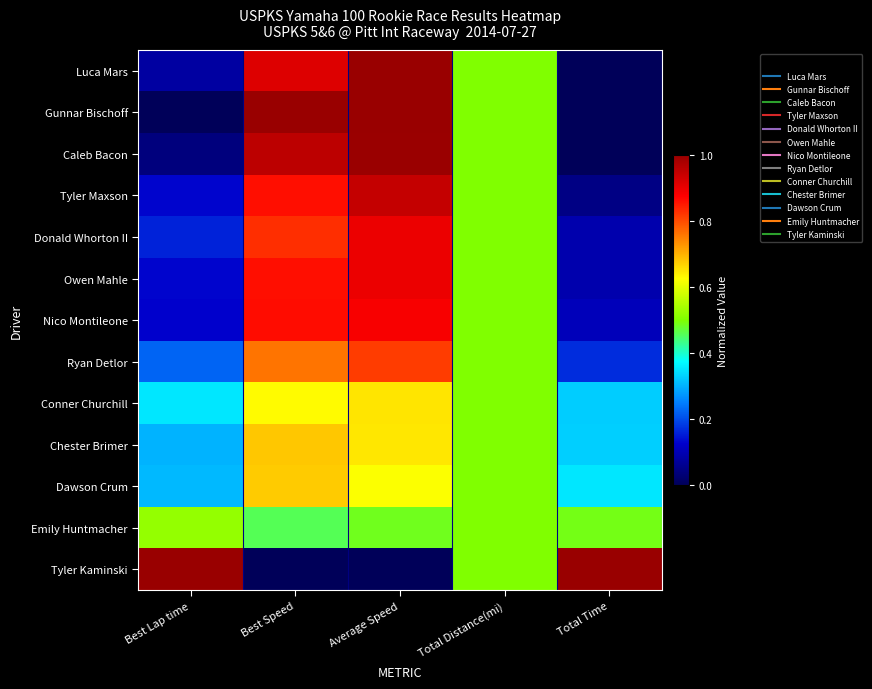

Reading left to right, transcribe all the data shown in this chart.

Luca Mars: Best Lap time=0.1	Best Speed=0.9	Average Speed=1.0	Total Distance(mi)=0.5	Total Time=0.0
Gunnar Bischoff: Best Lap time=0.0	Best Speed=1.0	Average Speed=1.0	Total Distance(mi)=0.5	Total Time=0.0
Caleb Bacon: Best Lap time=0.0	Best Speed=1.0	Average Speed=1.0	Total Distance(mi)=0.5	Total Time=0.0
Tyler Maxson: Best Lap time=0.1	Best Speed=0.9	Average Speed=0.9	Total Distance(mi)=0.5	Total Time=0.0
Donald Whorton II: Best Lap time=0.2	Best Speed=0.8	Average Speed=0.9	Total Distance(mi)=0.5	Total Time=0.1
Owen Mahle: Best Lap time=0.1	Best Speed=0.9	Average Speed=0.9	Total Distance(mi)=0.5	Total Time=0.1
Nico Montileone: Best Lap time=0.1	Best Speed=0.9	Average Speed=0.9	Total Distance(mi)=0.5	Total Time=0.1
Ryan Detlor: Best Lap time=0.2	Best Speed=0.8	Average Speed=0.8	Total Distance(mi)=0.5	Total Time=0.2
Conner Churchill: Best Lap time=0.4	Best Speed=0.6	Average Speed=0.6	Total Distance(mi)=0.5	Total Time=0.3
Chester Brimer: Best Lap time=0.3	Best Speed=0.7	Average Speed=0.6	Total Distance(mi)=0.5	Total Time=0.3
Dawson Crum: Best Lap time=0.3	Best Speed=0.7	Average Speed=0.6	Total Distance(mi)=0.5	Total Time=0.4
Emily Huntmacher: Best Lap time=0.5	Best Speed=0.5	Average Speed=0.5	Total Distance(mi)=0.5	Total Time=0.5
Tyler Kaminski: Best Lap time=1.0	Best Speed=0.0	Average Speed=0.0	Total Distance(mi)=0.5	Total Time=1.0